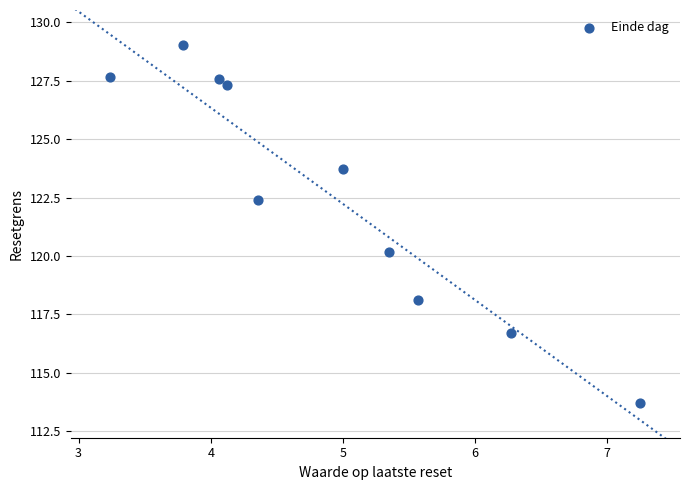

What is the range of Y values (max minus min)?

15.3